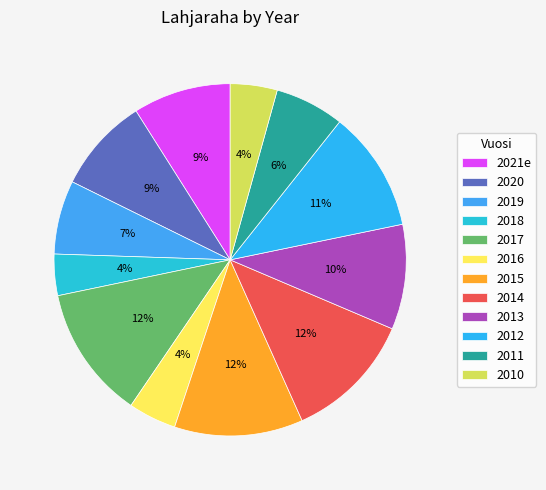

What is the change in value from 2021e to 2017?

+31.5